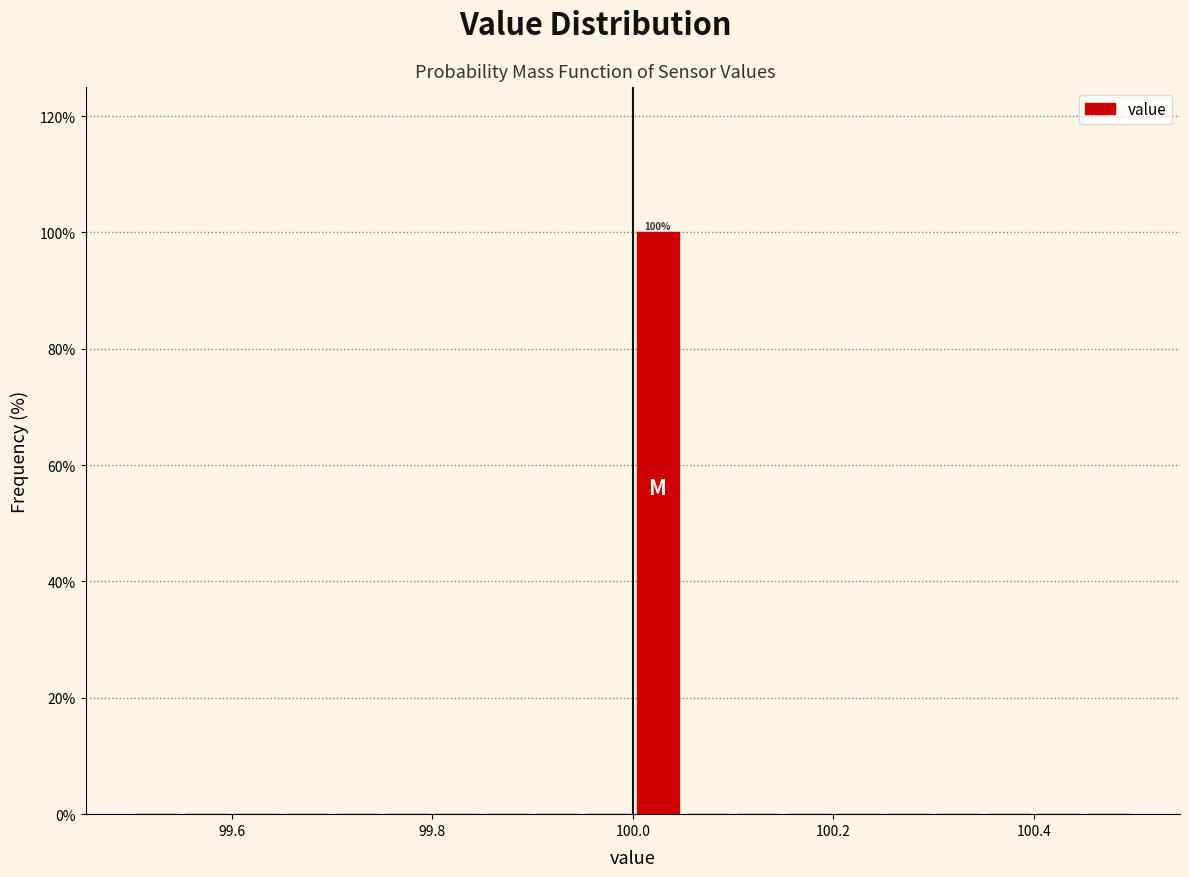

Around what value on the x-axis is the tallest bar? Give the approximate position of its centre, as read against the axis.

100.02